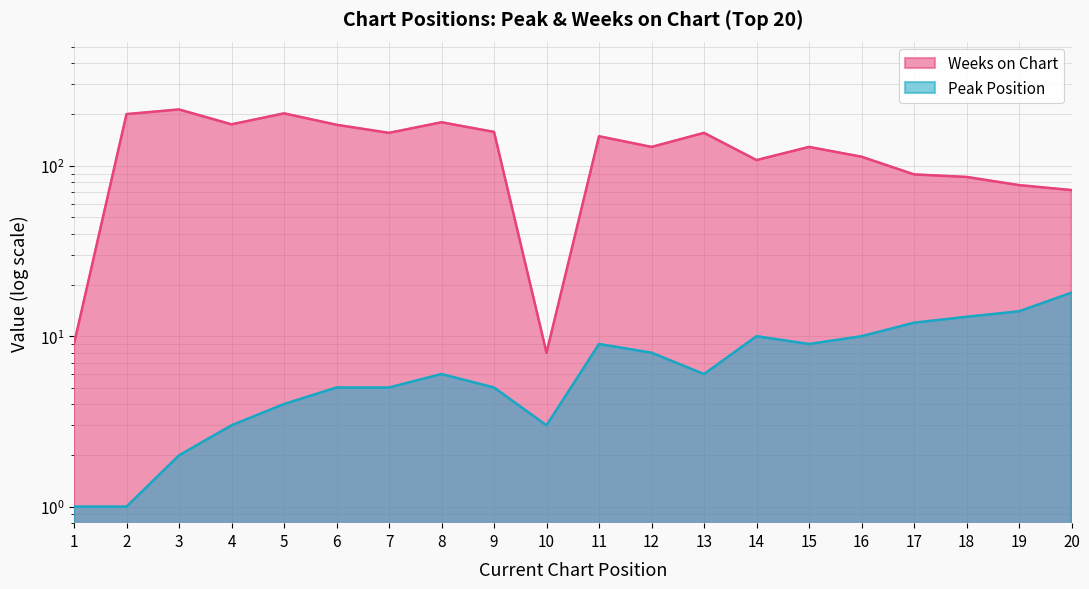

In Weeks on Chart, how many points are higher than both neighbors (excluding endpoints)?

6